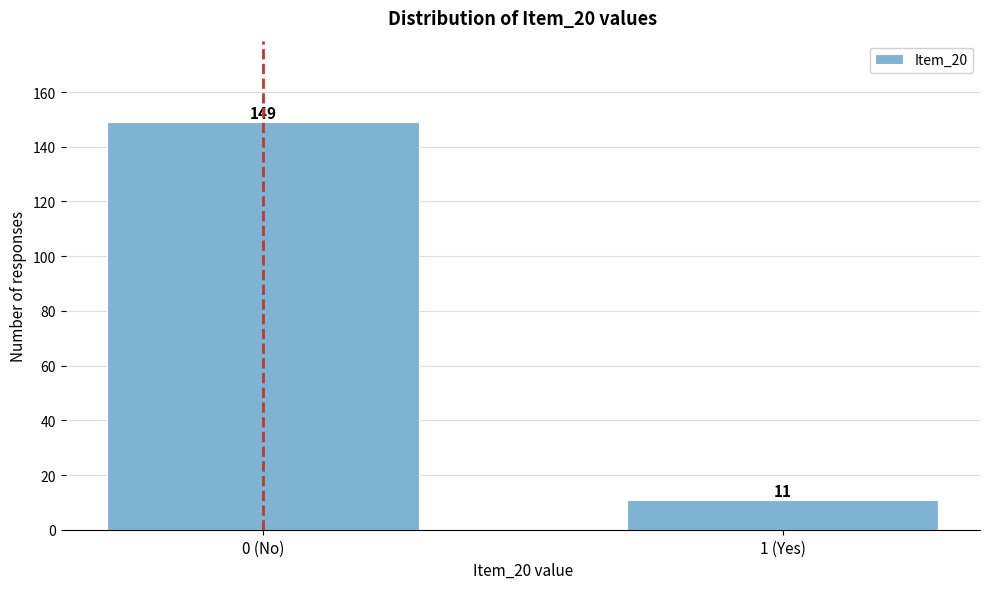

Reading left to right, what are all the values shown in this chart?

149	11